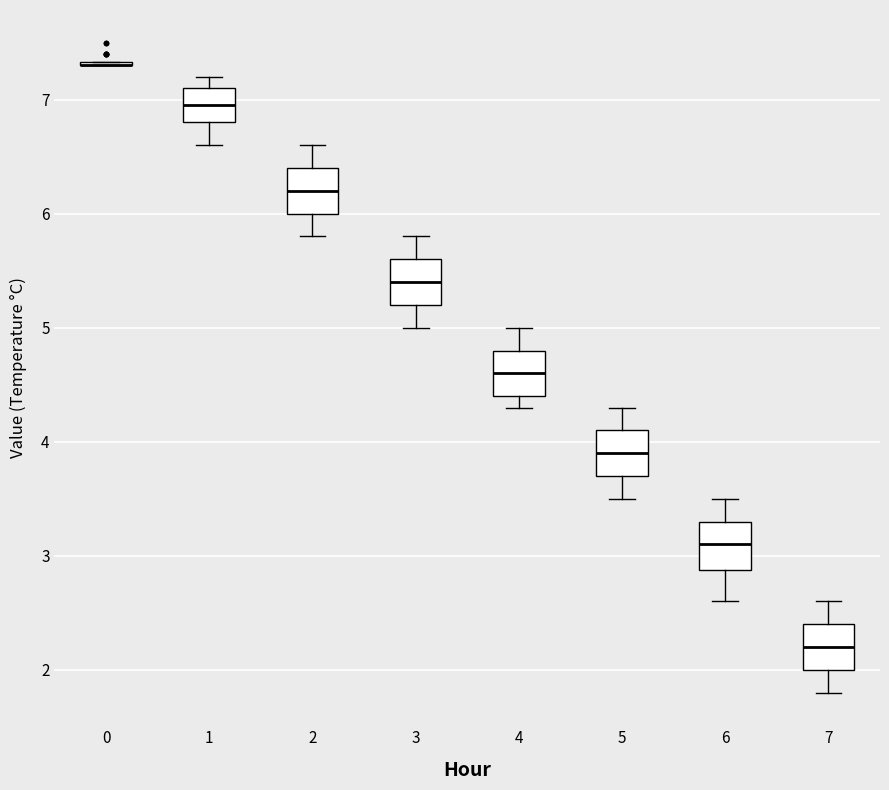

Where does the upper whisker of the box at x = 6 end on the y-axis? The values are not printed on the chart, so give them approximately, as read against the axis.

3.5